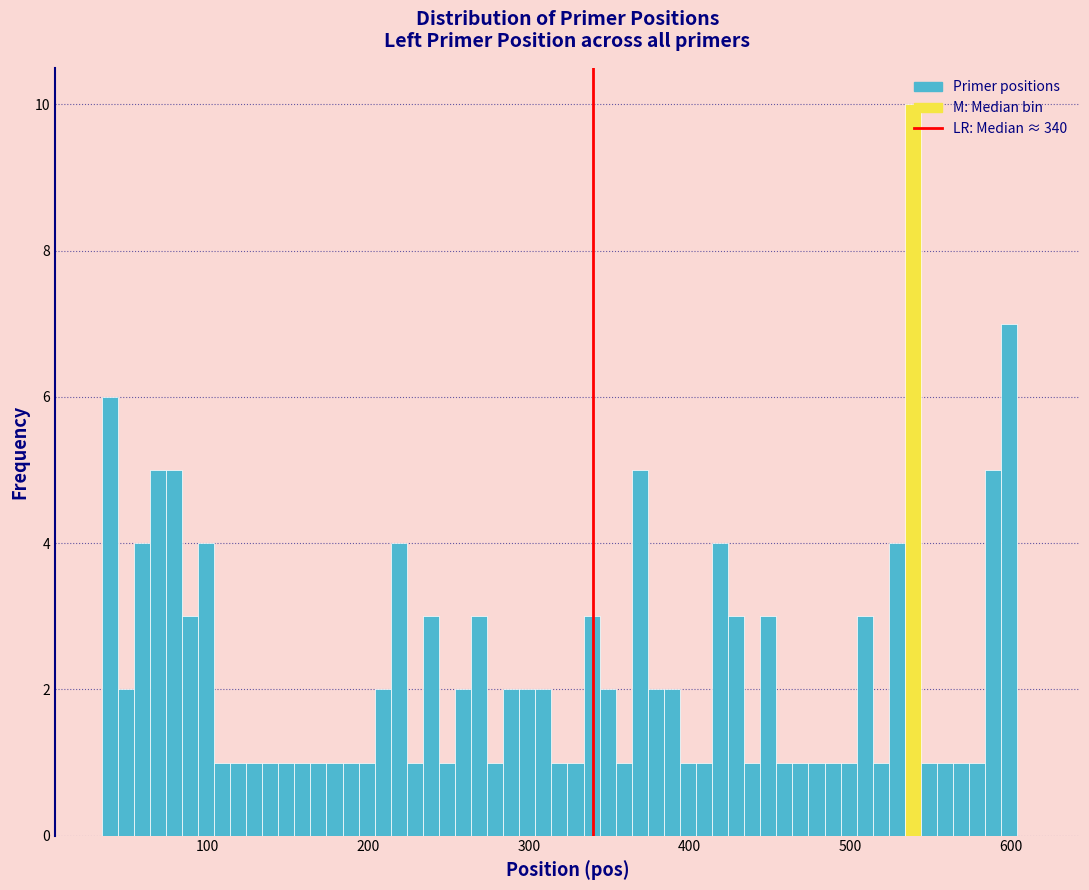

Around what value on the x-axis is the tallest bar? Give the approximate position of its centre, as read against the axis.

540